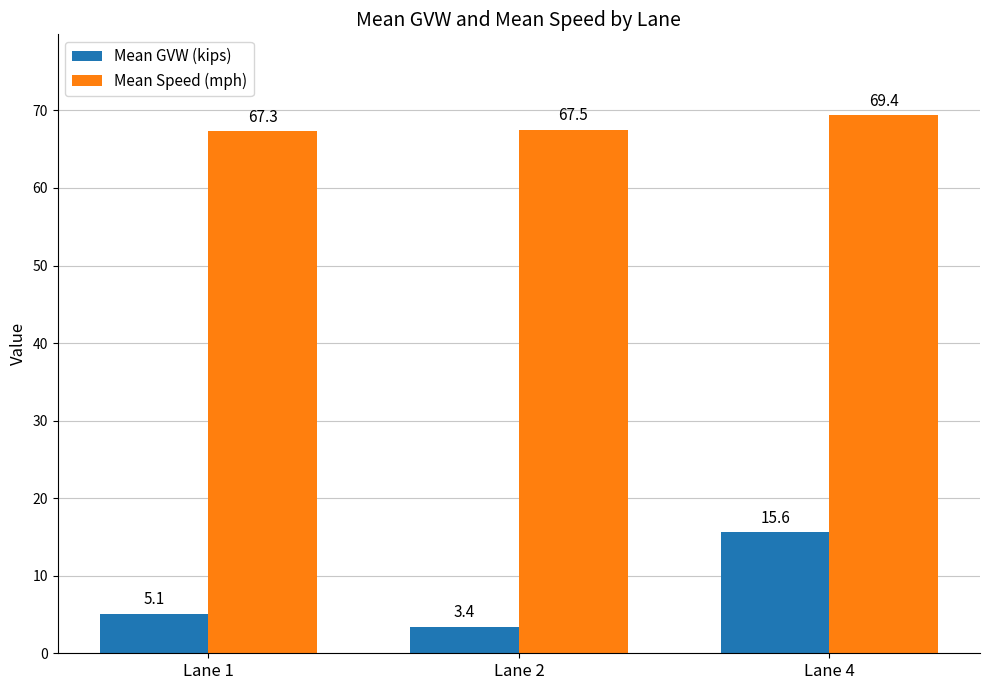

What is the difference between the second highest and minimum values in the Mean Speed (mph) series?

0.2